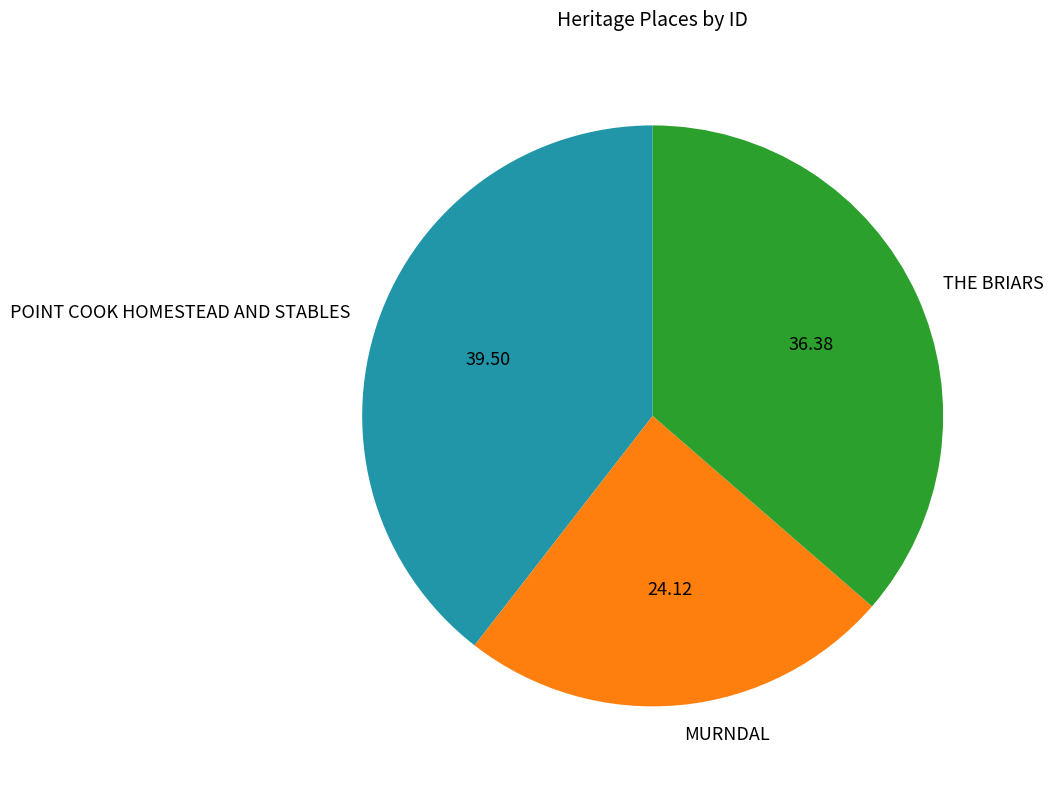

Does MURNDAL account for over 50% of the chart?

No